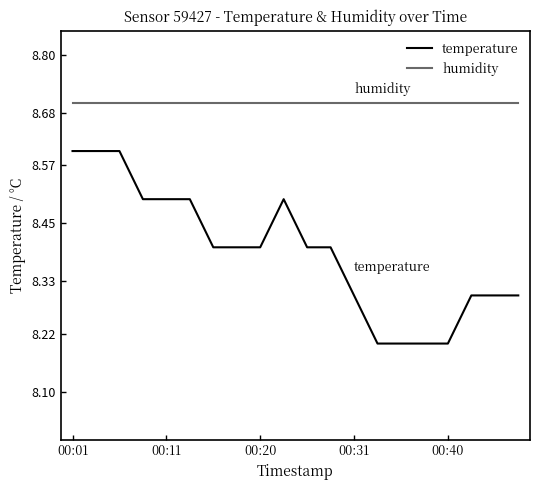

Reading left to right, transcribe all the data shown in this chart.

temperature: 8.6	8.6	8.6	8.5	8.5	8.5	8.4	8.4	8.4	8.5	8.4	8.4	8.3	8.2	8.2	8.2	8.2	8.3	8.3	8.3
humidity: 8.7	8.7	8.7	8.7	8.7	8.7	8.7	8.7	8.7	8.7	8.7	8.7	8.7	8.7	8.7	8.7	8.7	8.7	8.7	8.7